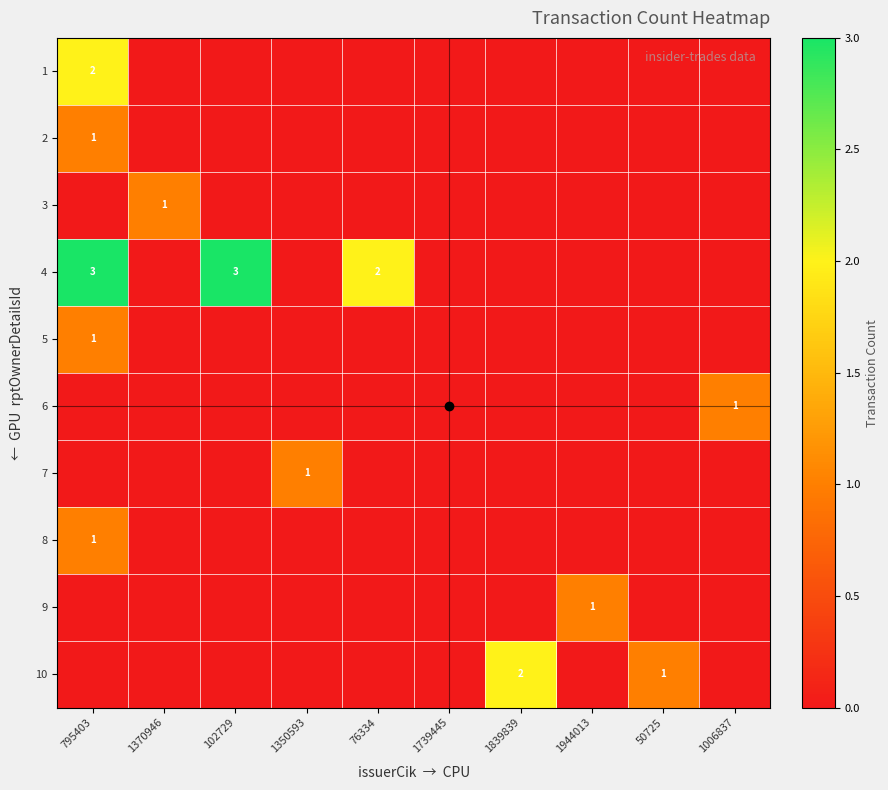

At which category is the sum across all series the highest?

795403